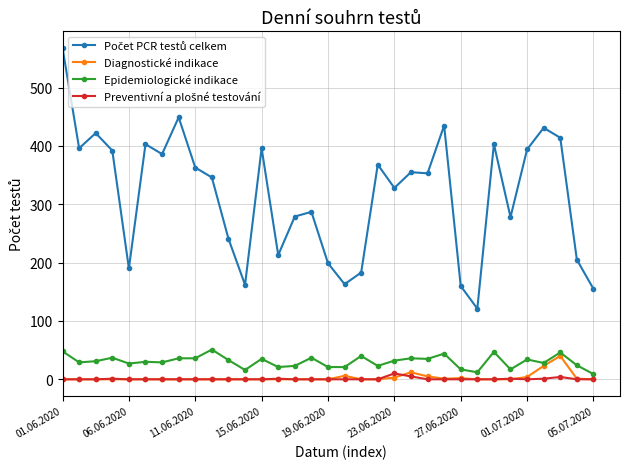

How many series are shown in this chart?

4